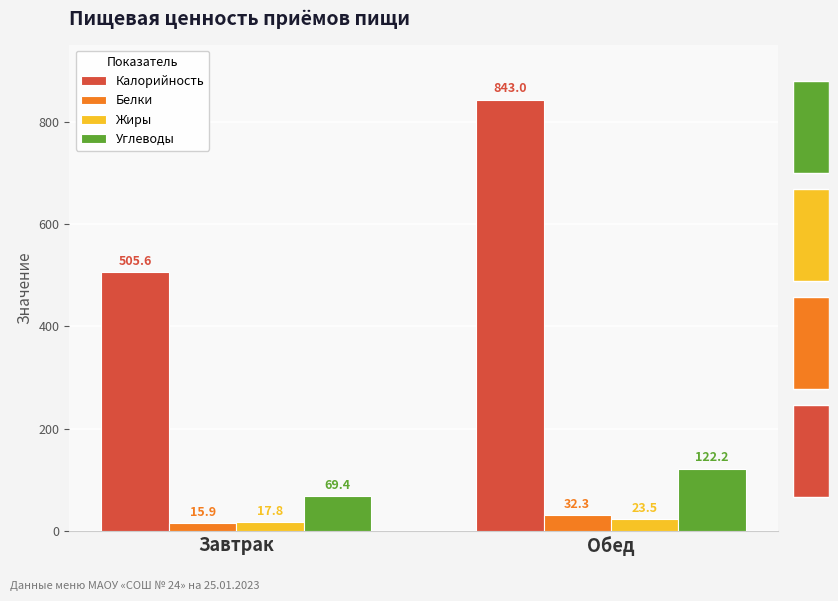

At how many categories does at least one series exceed 364?

2